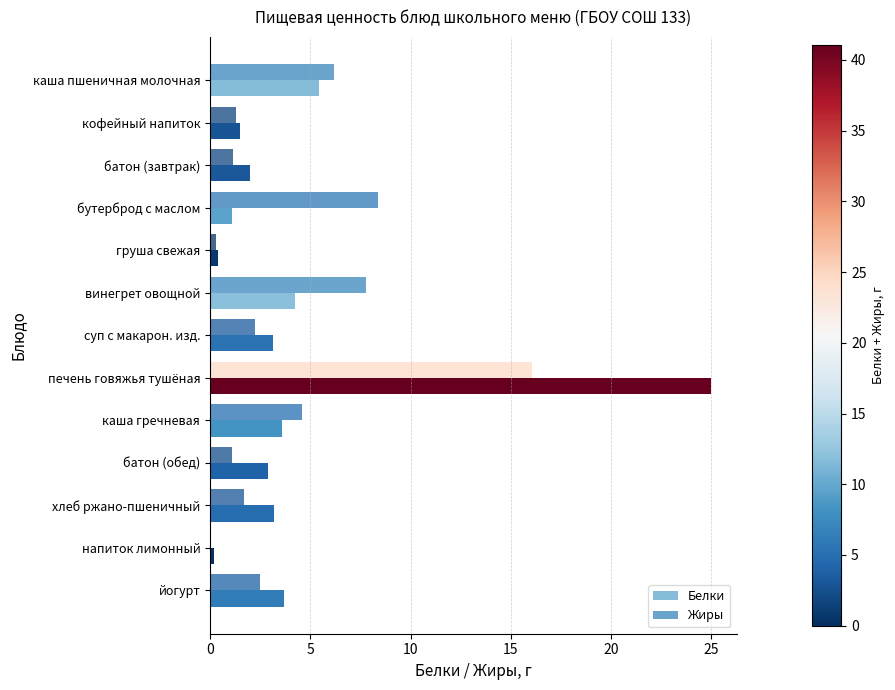

How many positive values does the Жиры series have?

12